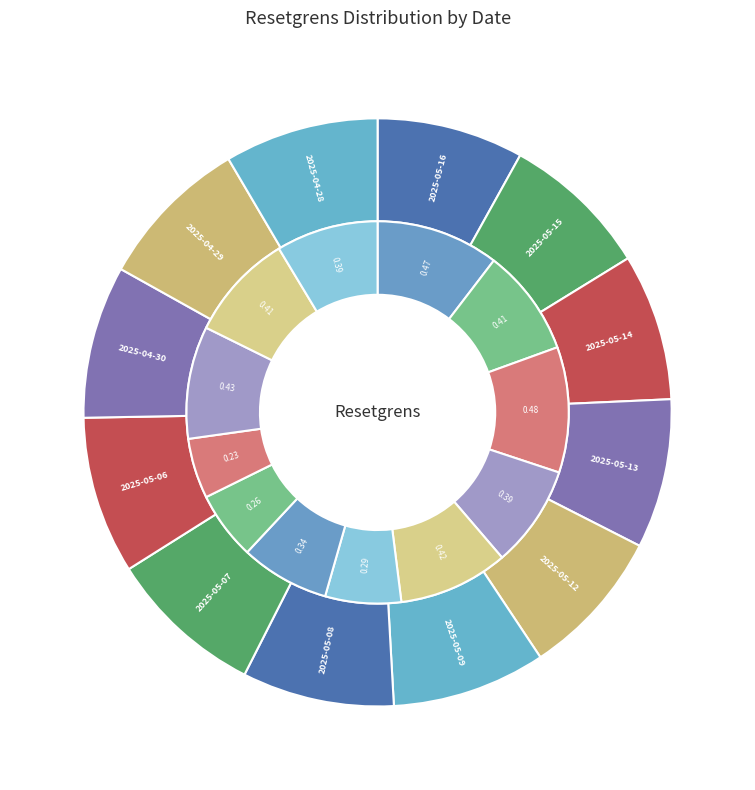

The 2025-05-13 slice represents 8% of the pie. True or false?

True